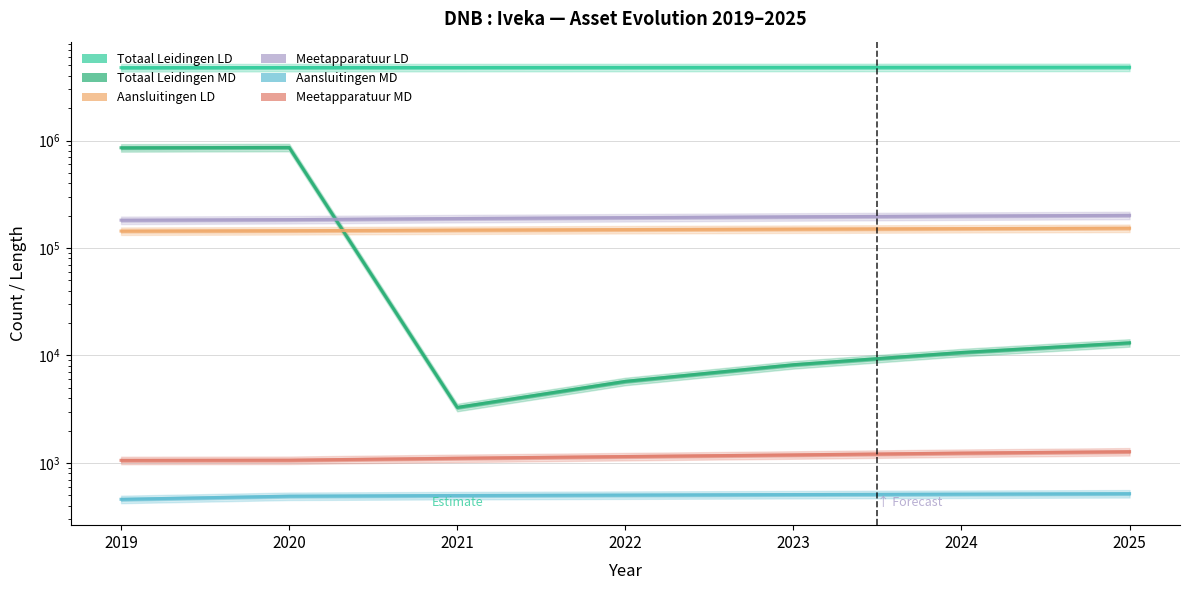

At which category does Totaal Leidingen MD reach its first local peak?

2020